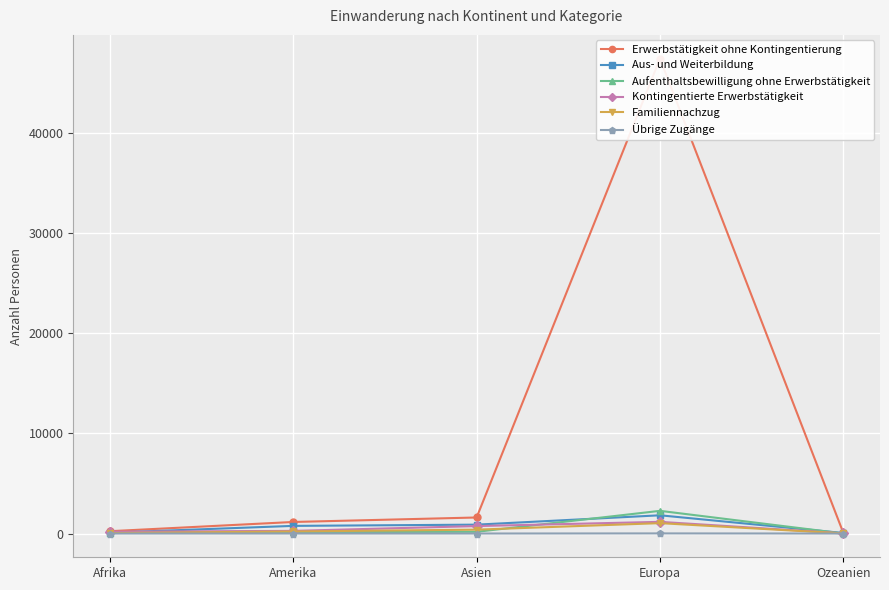

What is the difference between the highest and lowest values at Europa?

47397